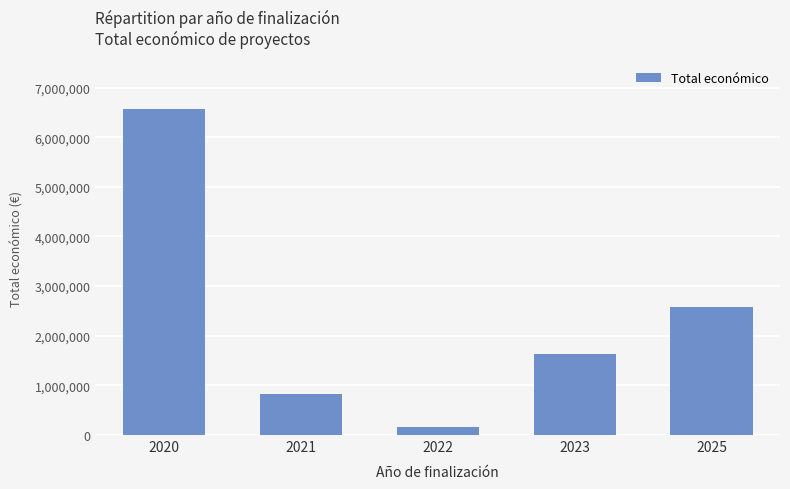

Rank the categories by value from highest to lowest.

2020, 2025, 2023, 2021, 2022